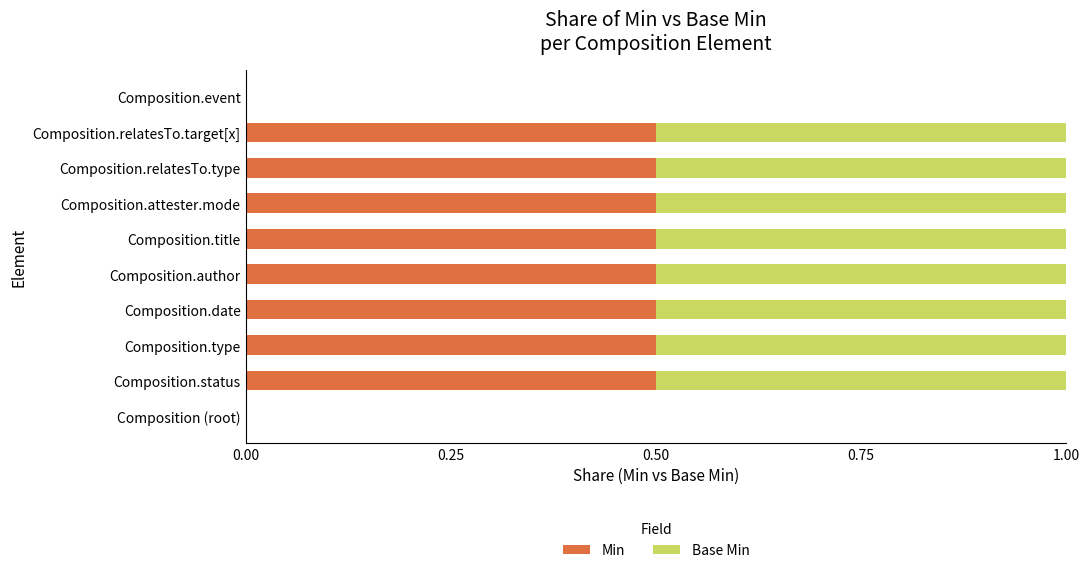

How many distinct data groups are displayed?

2